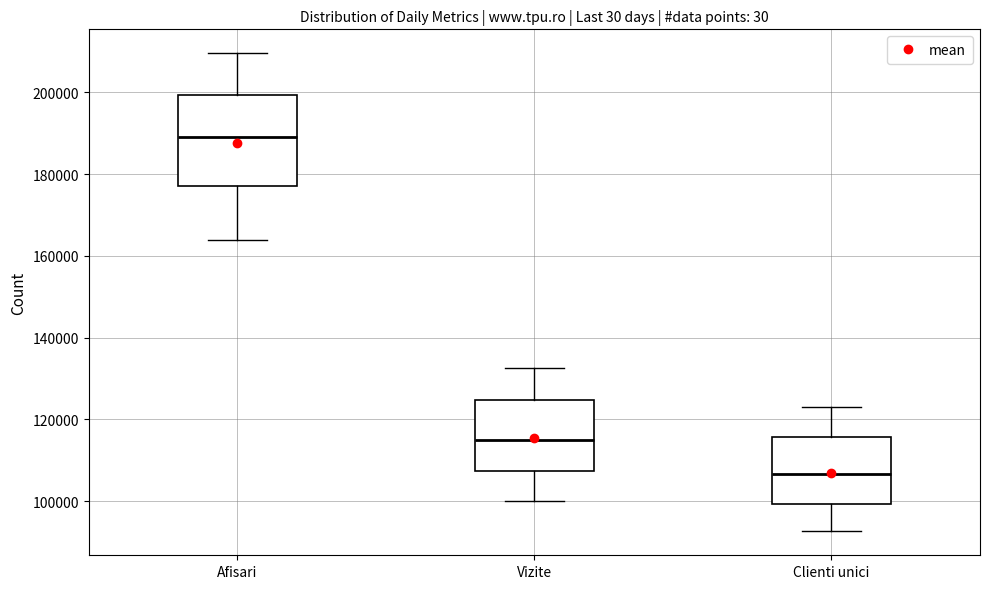

Reading left to right, read every box against the y-axis: the position of its median line, the range the box covers, and the ends of its whiskers. The values are not printed on the chart, so give them approximately, as read against the axis.

Afisari: median 190000, box 178000 to 200000, whiskers 164000 to 210000
Vizite: median 116000, box 108000 to 124000, whiskers 100000 to 132000
Clienti unici: median 106000, box 100000 to 116000, whiskers 92000 to 124000